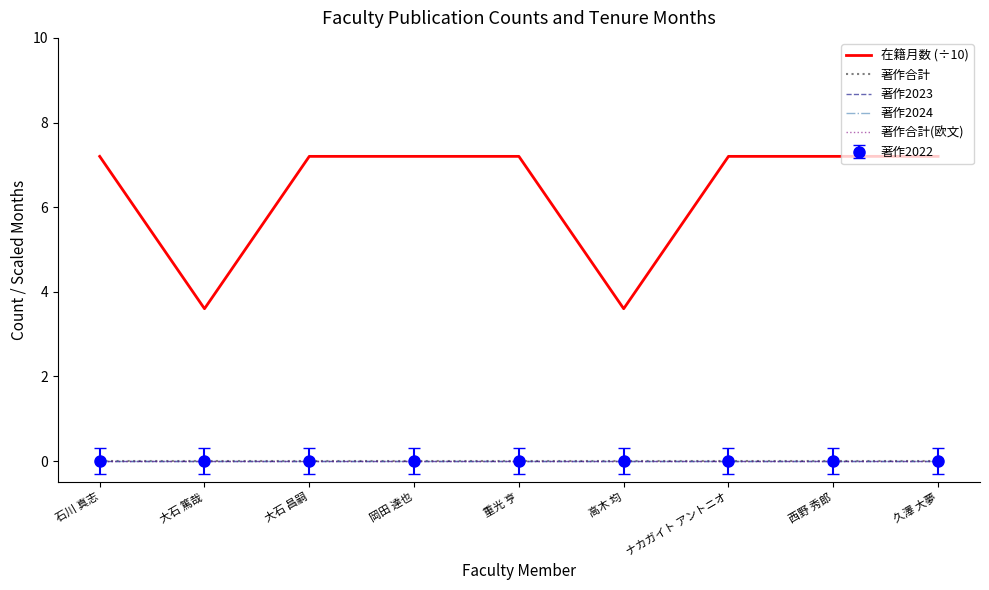

True or false: 在籍月数 (÷10) and 著作合計 intersect in this chart.

False